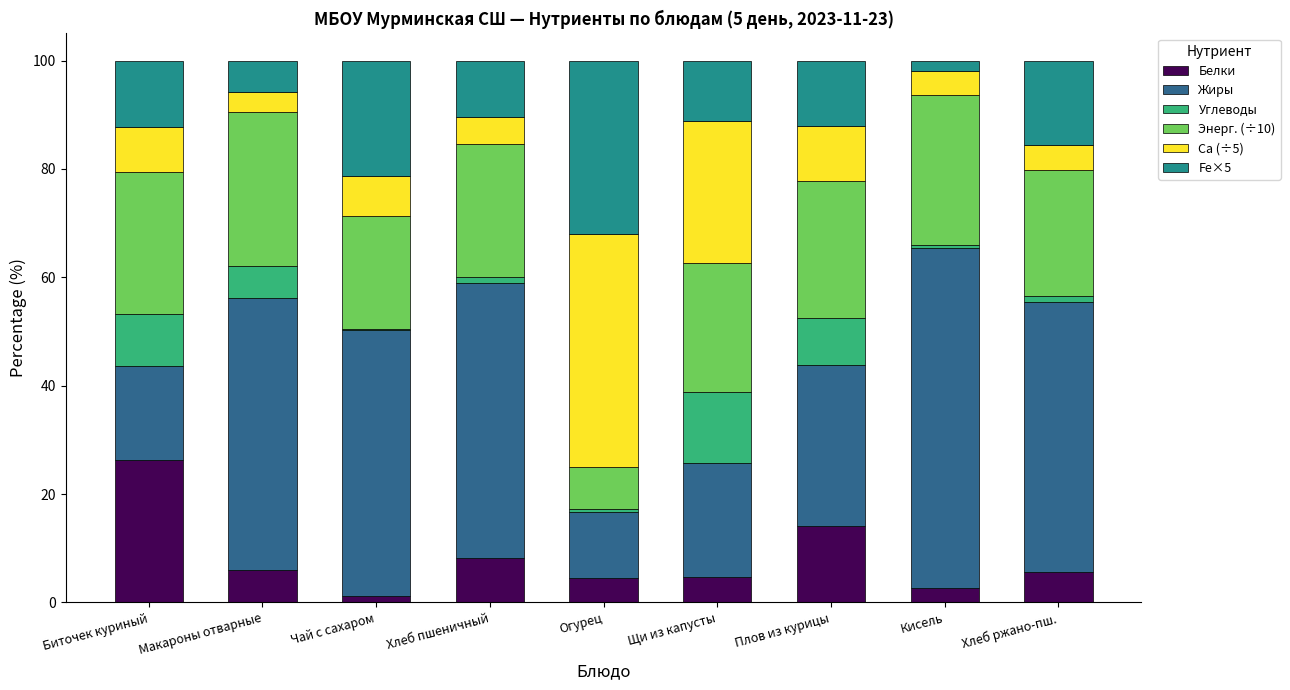

What are all the series names shown in the legend?

Белки, Жиры, Углеводы, Энерг. (÷10), Ca (÷5), Fe×5